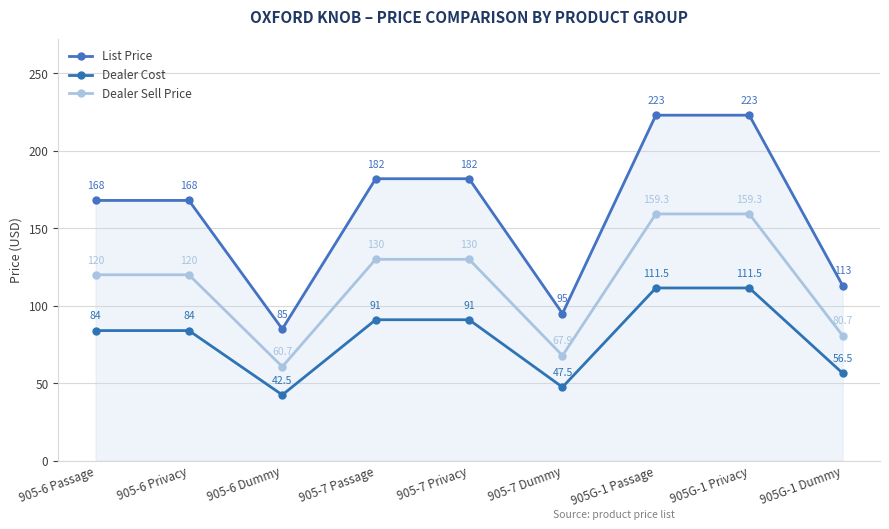

How many lines are shown in the chart?

3